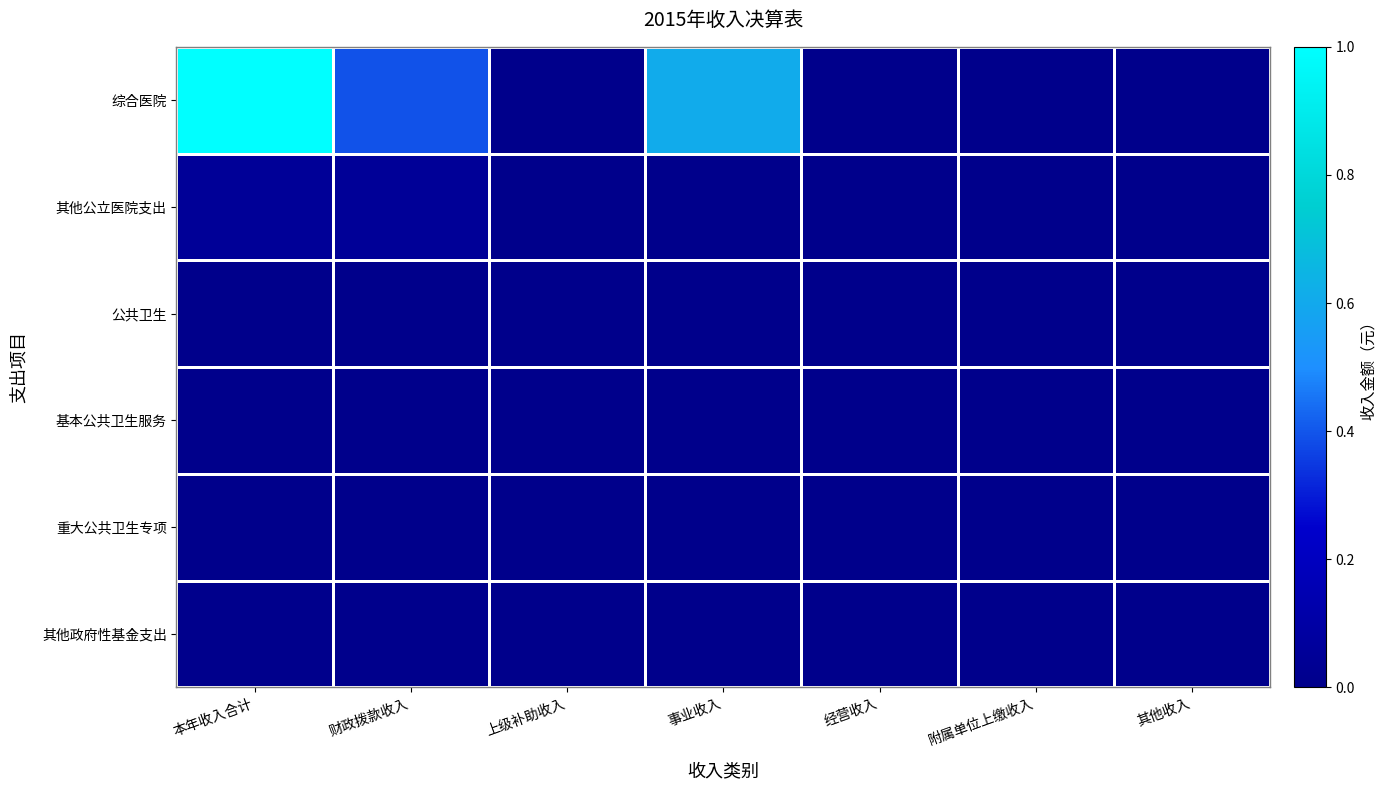

Reading left to right, extract all data points from this chart.

综合医院: 本年收入合计=1.0	财政拨款收入=0.4	上级补助收入=0.0	事业收入=0.6	经营收入=0.0	附属单位上缴收入=0.0	其他收入=0.0
其他公立医院支出: 本年收入合计=0.0	财政拨款收入=0.0	上级补助收入=0.0	事业收入=0.0	经营收入=0.0	附属单位上缴收入=0.0	其他收入=0.0
公共卫生: 本年收入合计=0.0	财政拨款收入=0.0	上级补助收入=0.0	事业收入=0.0	经营收入=0.0	附属单位上缴收入=0.0	其他收入=0.0
基本公共卫生服务: 本年收入合计=0.0	财政拨款收入=0.0	上级补助收入=0.0	事业收入=0.0	经营收入=0.0	附属单位上缴收入=0.0	其他收入=0.0
重大公共卫生专项: 本年收入合计=0.0	财政拨款收入=0.0	上级补助收入=0.0	事业收入=0.0	经营收入=0.0	附属单位上缴收入=0.0	其他收入=0.0
其他政府性基金支出: 本年收入合计=0.0	财政拨款收入=0.0	上级补助收入=0.0	事业收入=0.0	经营收入=0.0	附属单位上缴收入=0.0	其他收入=0.0